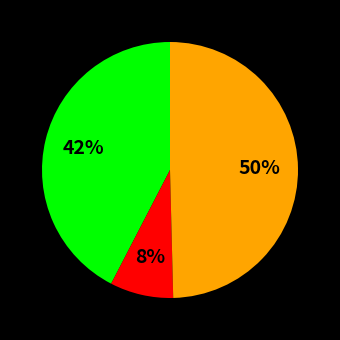

How many slices are in this pie chart?

3